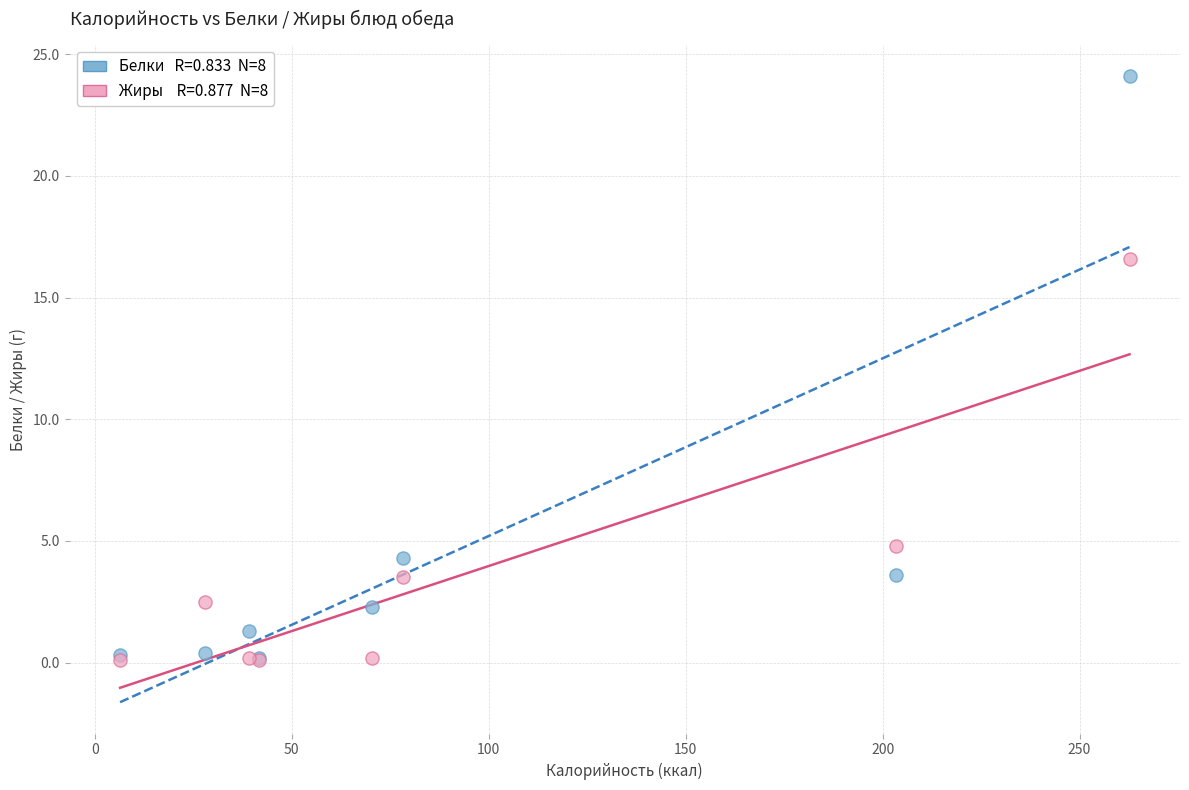

Across all series, what Y value is closest to 12?

16.6